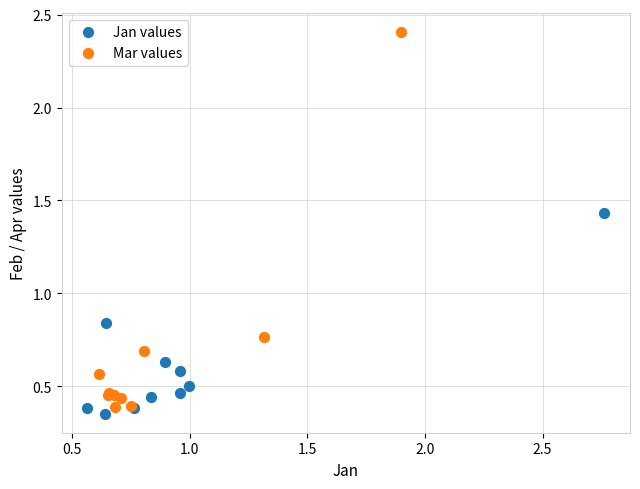

Which series has the widest spread of Y values?

Mar values